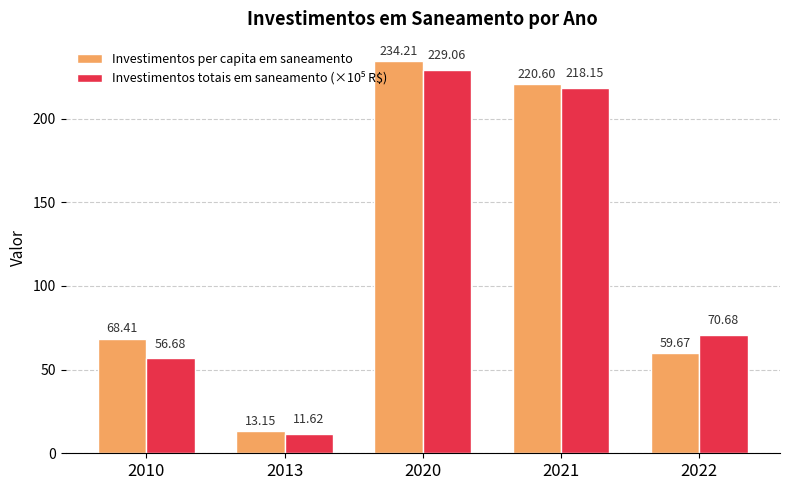

Are the bars grouped side by side (vs. stacked)?

Yes